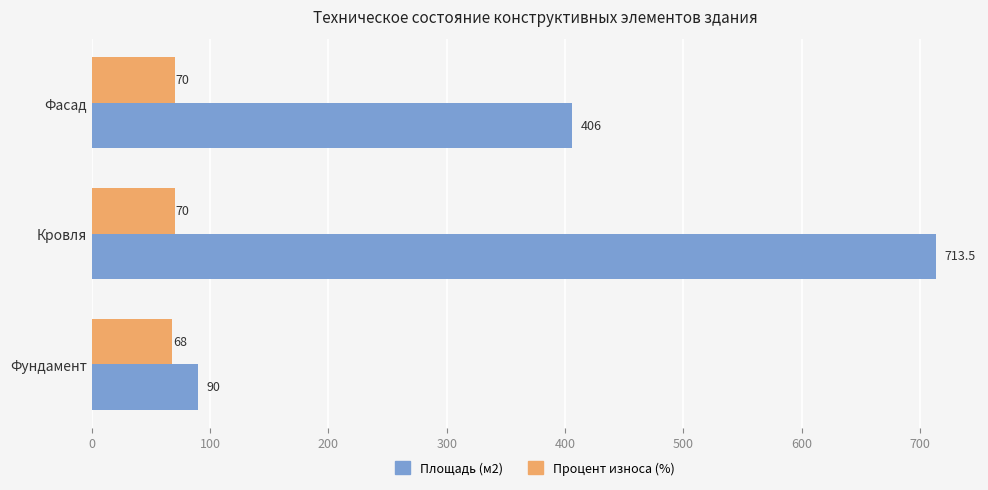

How many categories are shown in the chart?

3